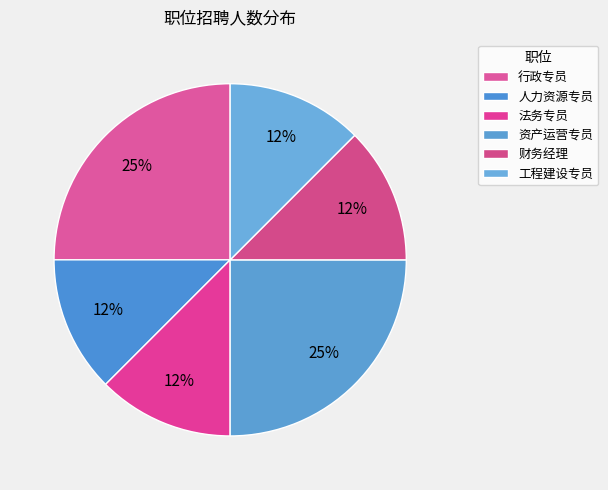

What percentage is the 工程建设专员 slice, to the nearest percent?

12%